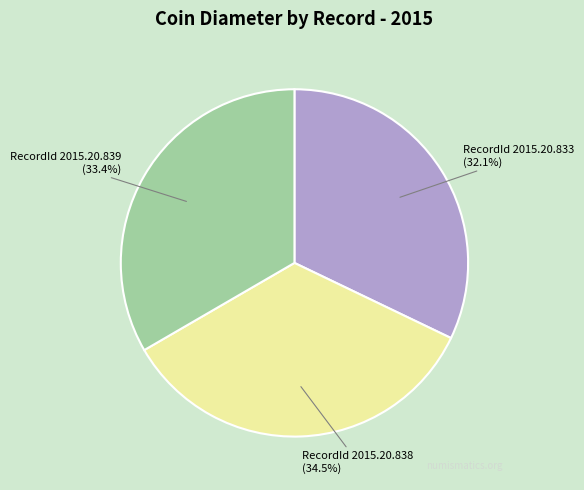

Is there any slice that represents more than half of the pie?

No